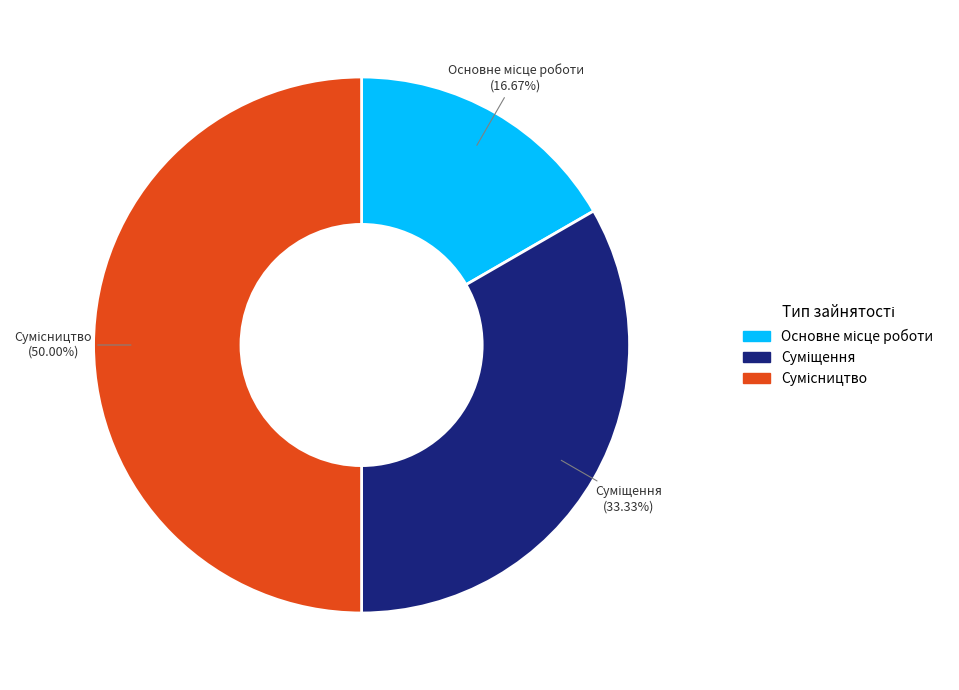

How many segments does this pie chart have?

3